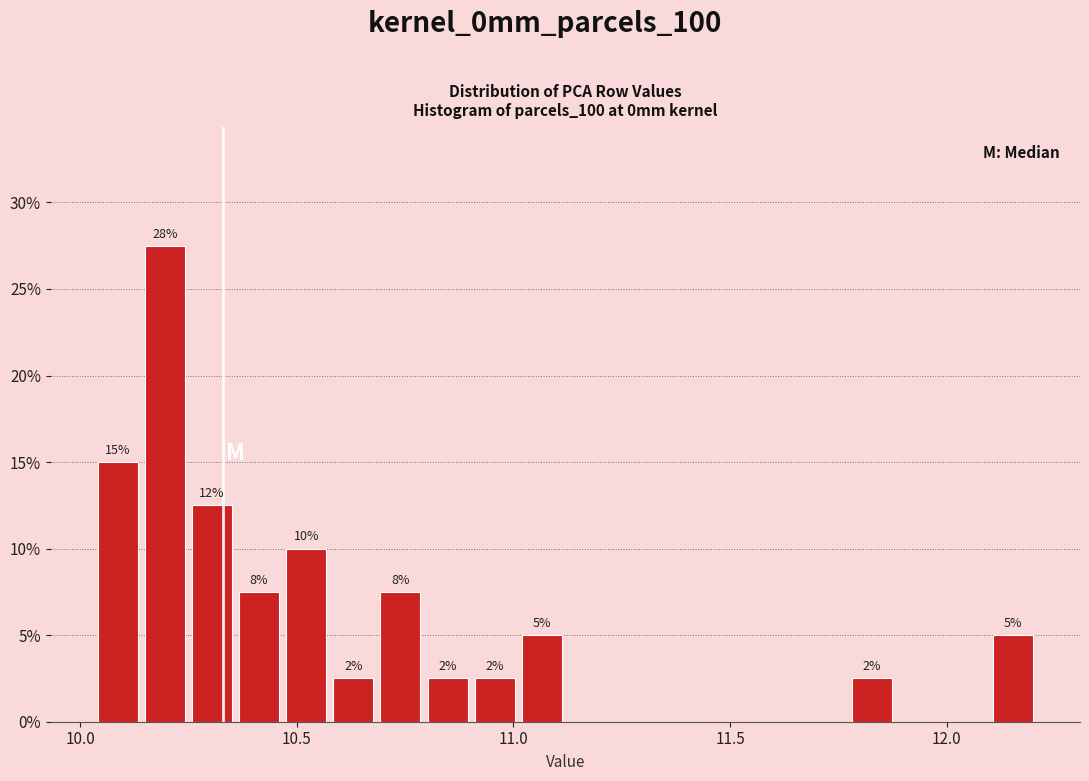

Around what value on the x-axis is the tallest bar? Give the approximate position of its centre, as read against the axis.

10.20